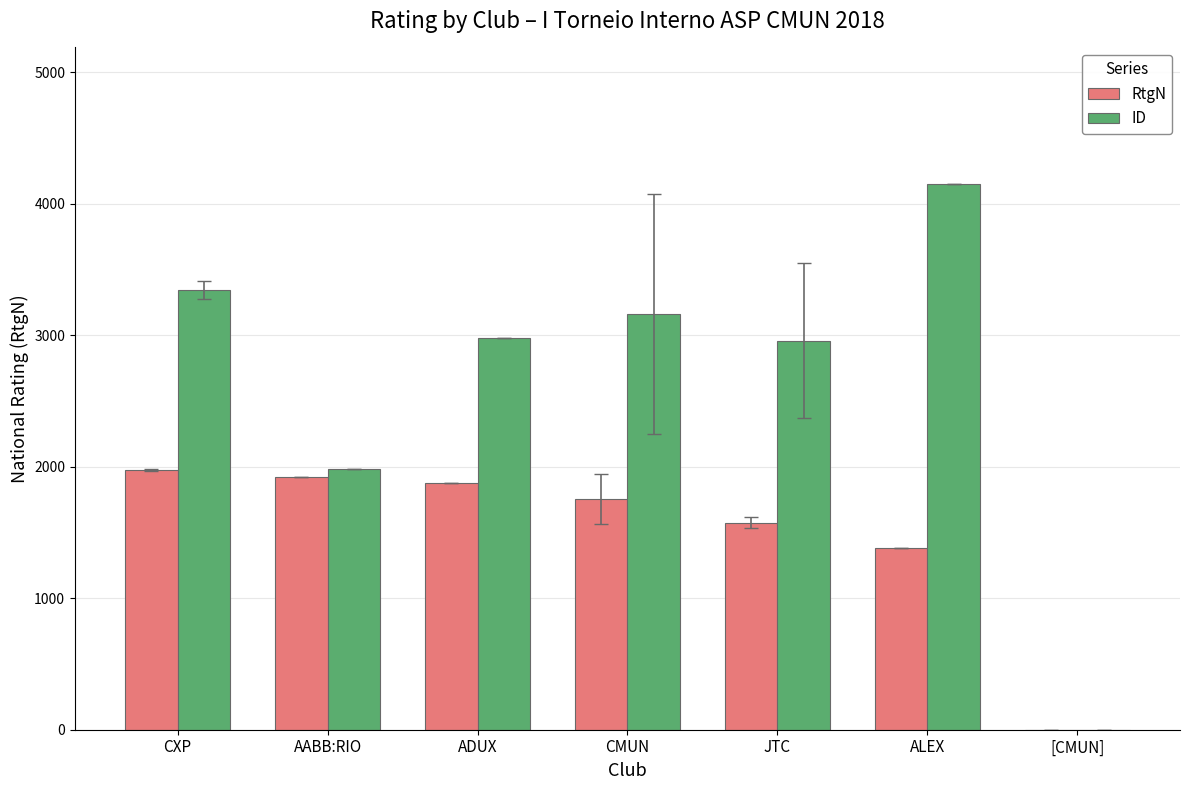

How many categories are shown in the chart?

7